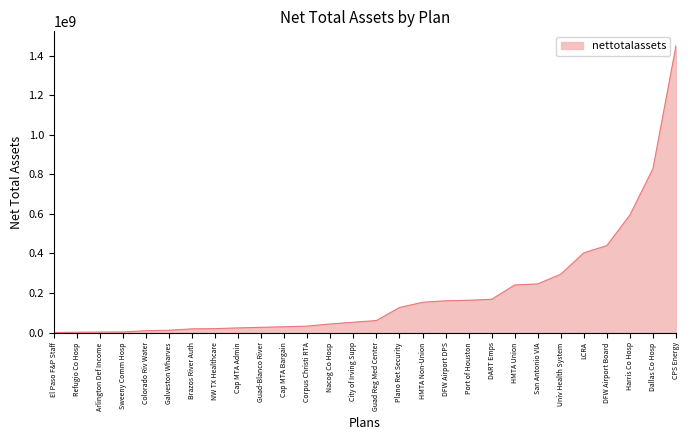

What is the maximum value shown in the chart?

1450150800